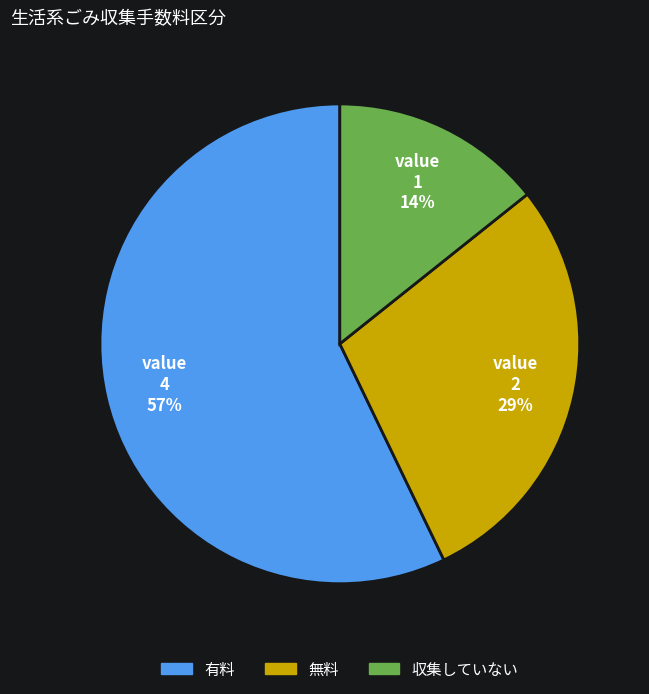

Which has a higher value, 無料 or 有料?

有料